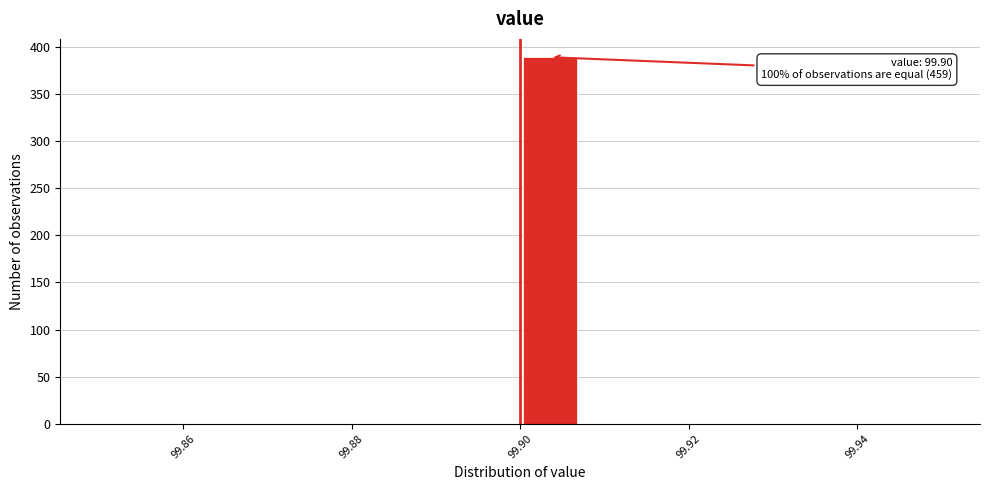

Around what value on the x-axis is the tallest bar? Give the approximate position of its centre, as read against the axis.

99.904